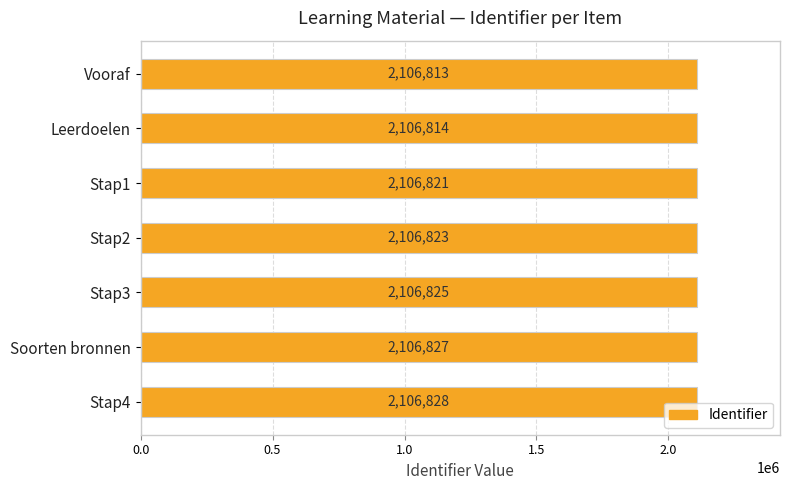

Rank the categories by value from highest to lowest.

Stap4, Soorten bronnen, Stap3, Stap2, Stap1, Leerdoelen, Vooraf